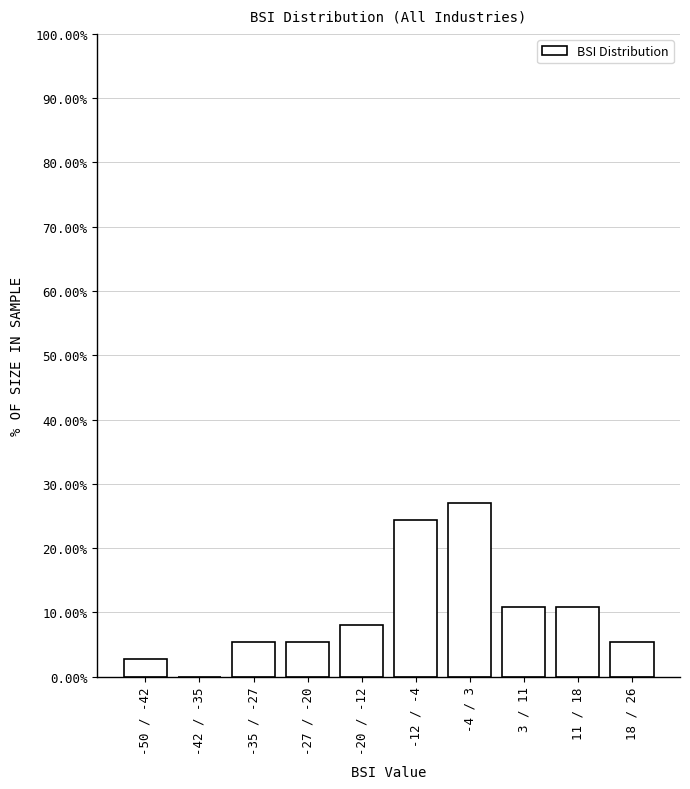

Reading left to right, transcribe all the data shown in this chart.

-50 / -42=2.7	-42 / -35=0.0	-35 / -27=5.4	-27 / -20=5.4	-20 / -12=8.1	-12 / -4=24.3	-4 / 3=27.0	3 / 11=10.8	11 / 18=10.8	18 / 26=5.4